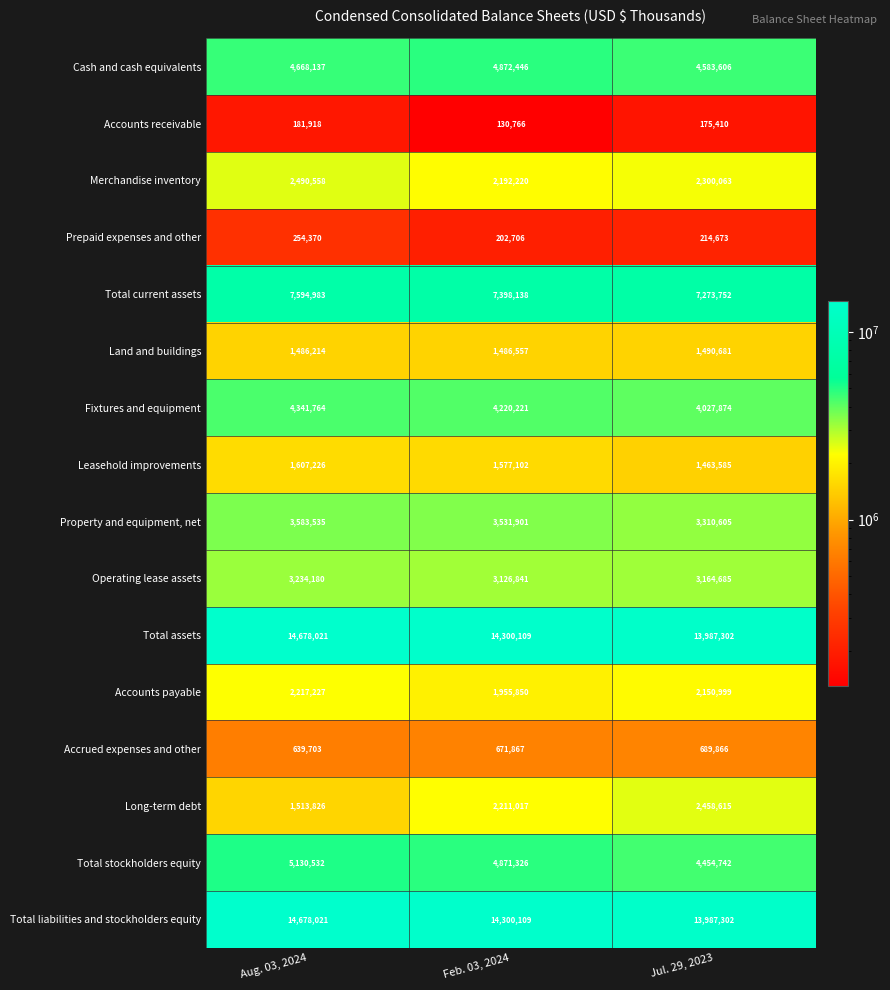

What is the sum of the Land and buildings values at Aug. 03, 2024 and Jul. 29, 2023?

2976895